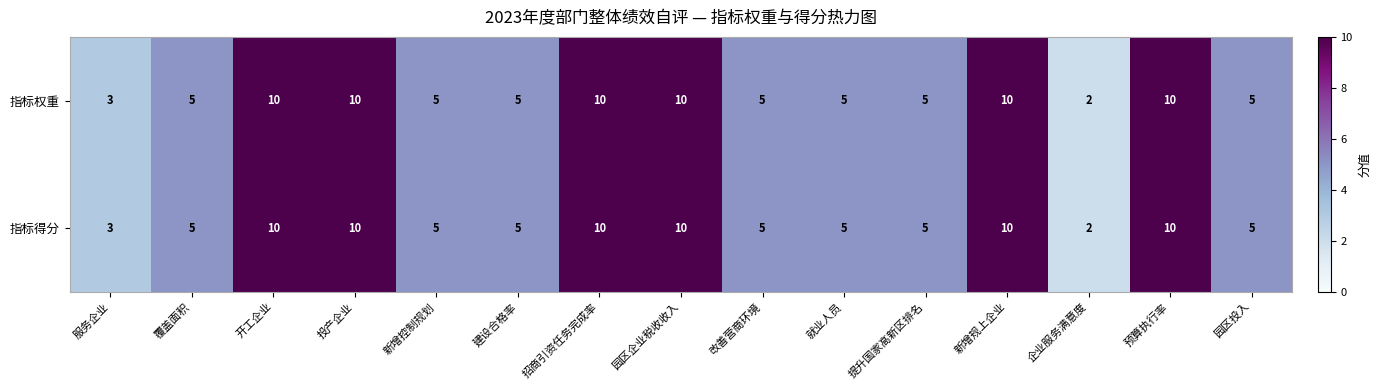

What is the approximate value of 指标得分 at 服务企业?

3